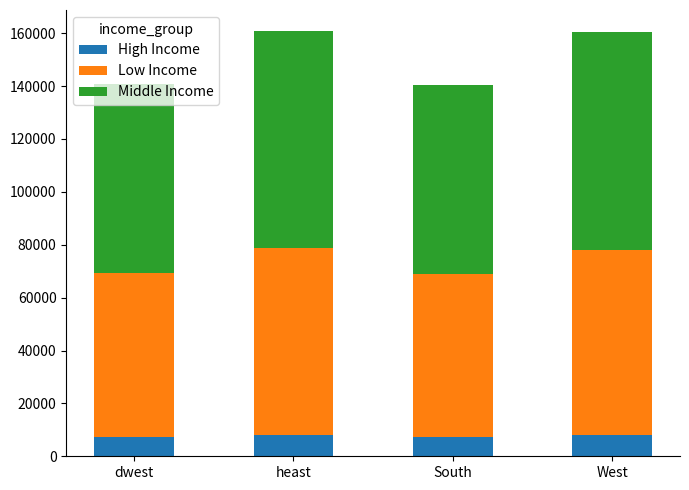

What is the minimum value for High Income?

7208